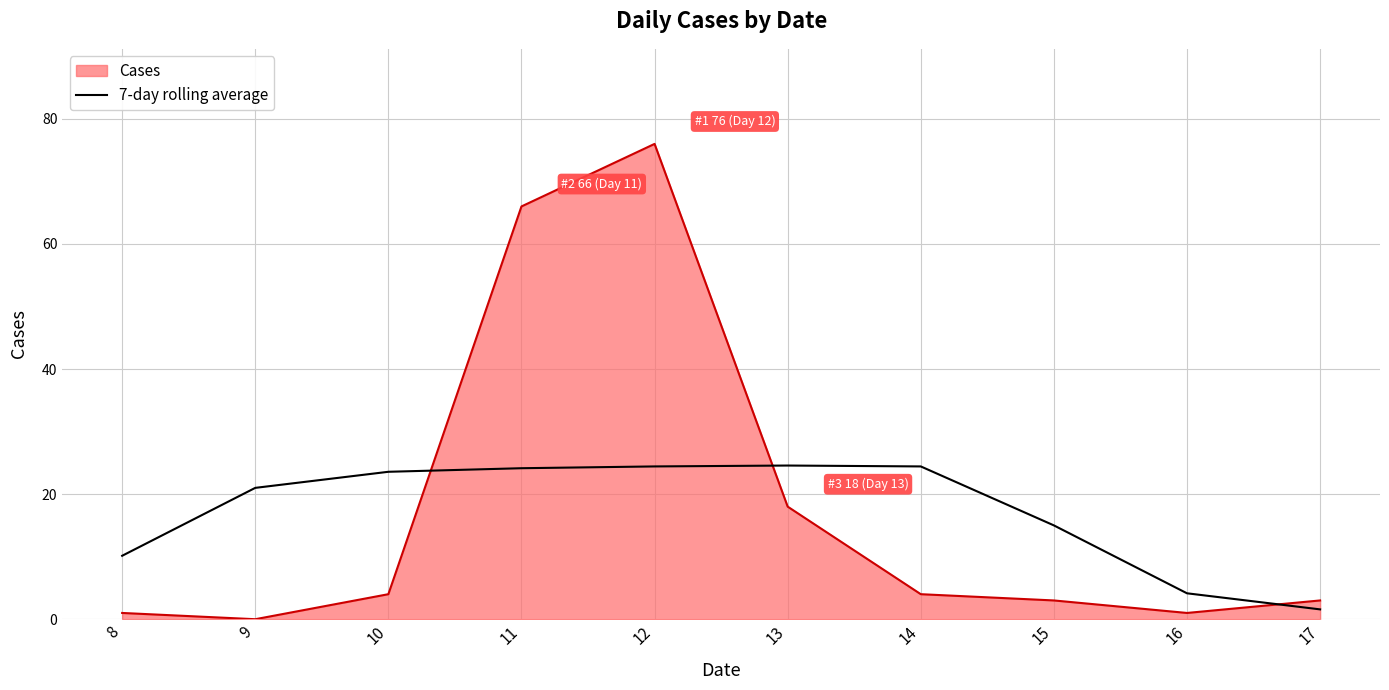

What is the difference between the highest and lowest values at 12?

51.6